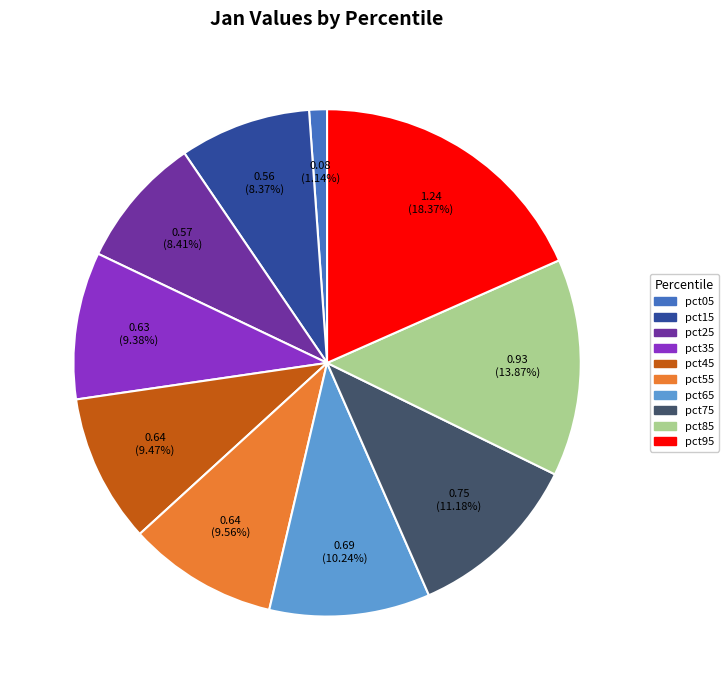

Is it true that pct95 is 18% of the pie?

True